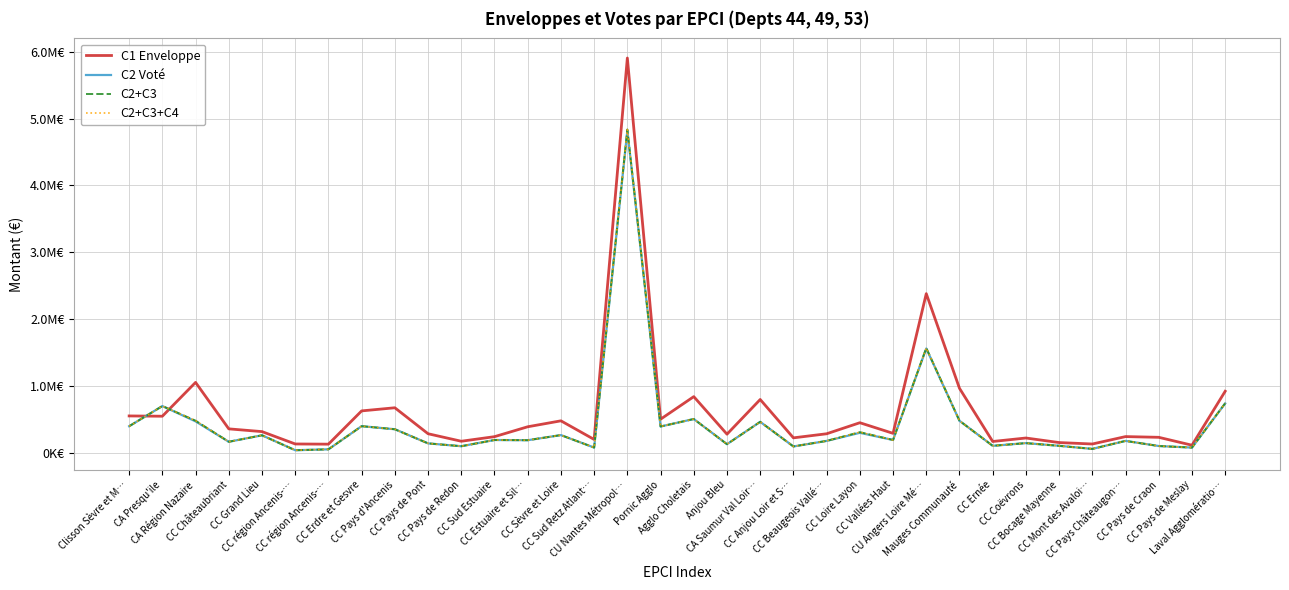

True or false: C2+C3+C4 has more than 1 points higher than both neighbors.

True